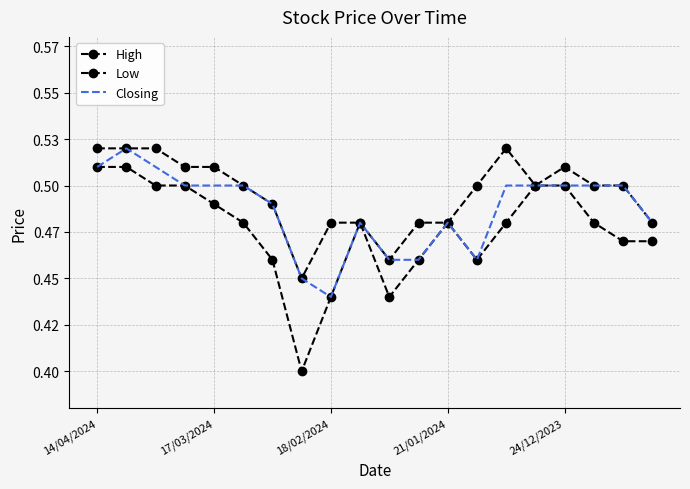

What is the maximum value for High?

0.5